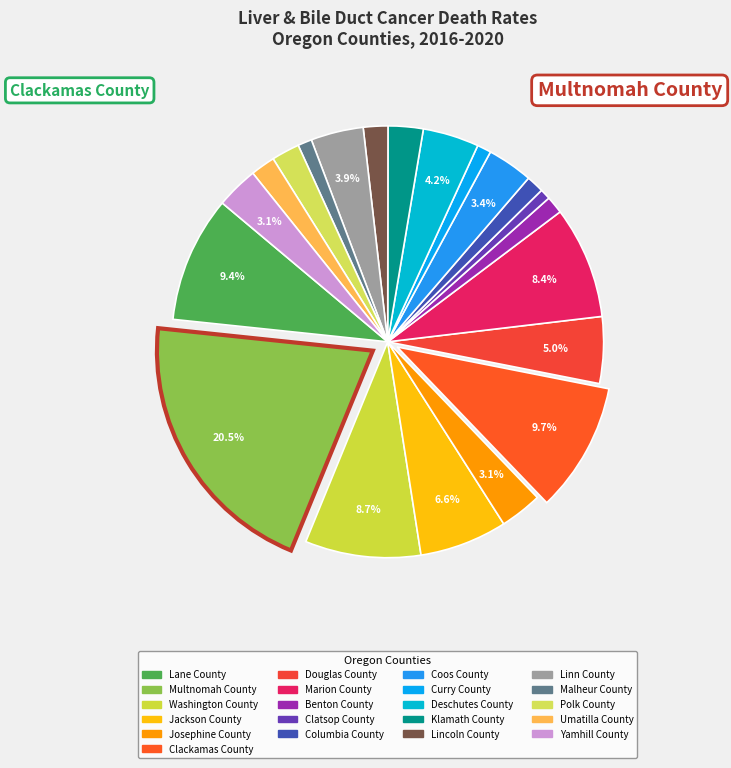

Which has a higher value, Curry County or Marion County?

Marion County